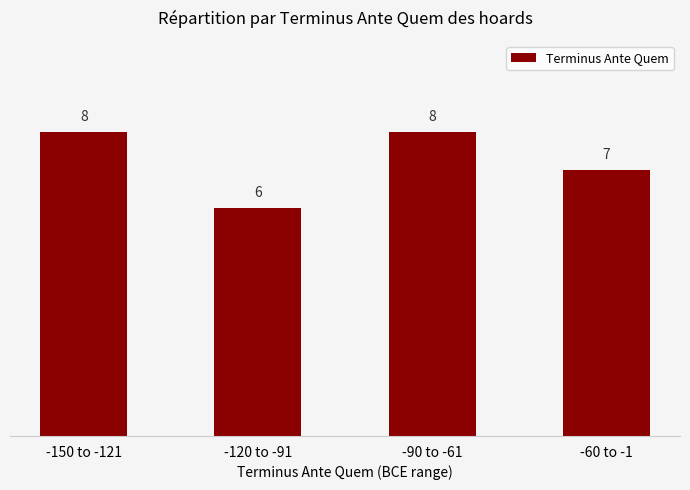

What is the label of the 1st bar from the right?

-60 to -1